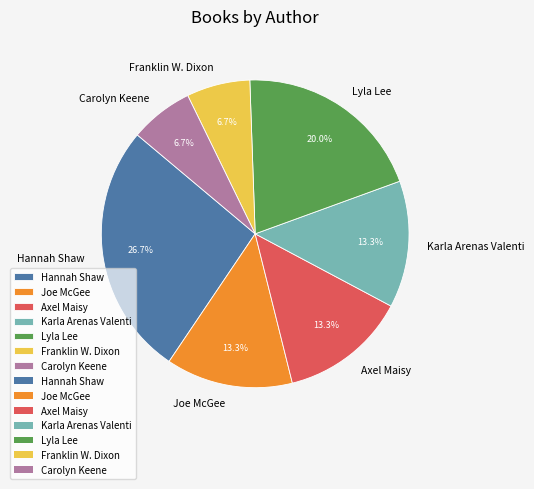

What is the ratio of the value at Carolyn Keene to the value at Franklin W. Dixon?

1.0